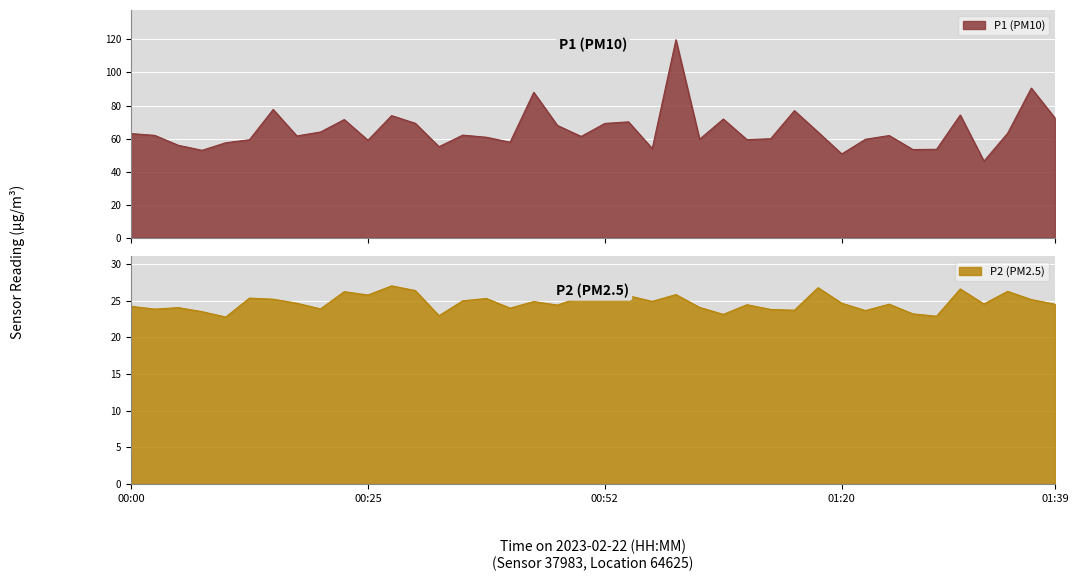

What is the difference between the highest and lowest values at 01:25?

30.2